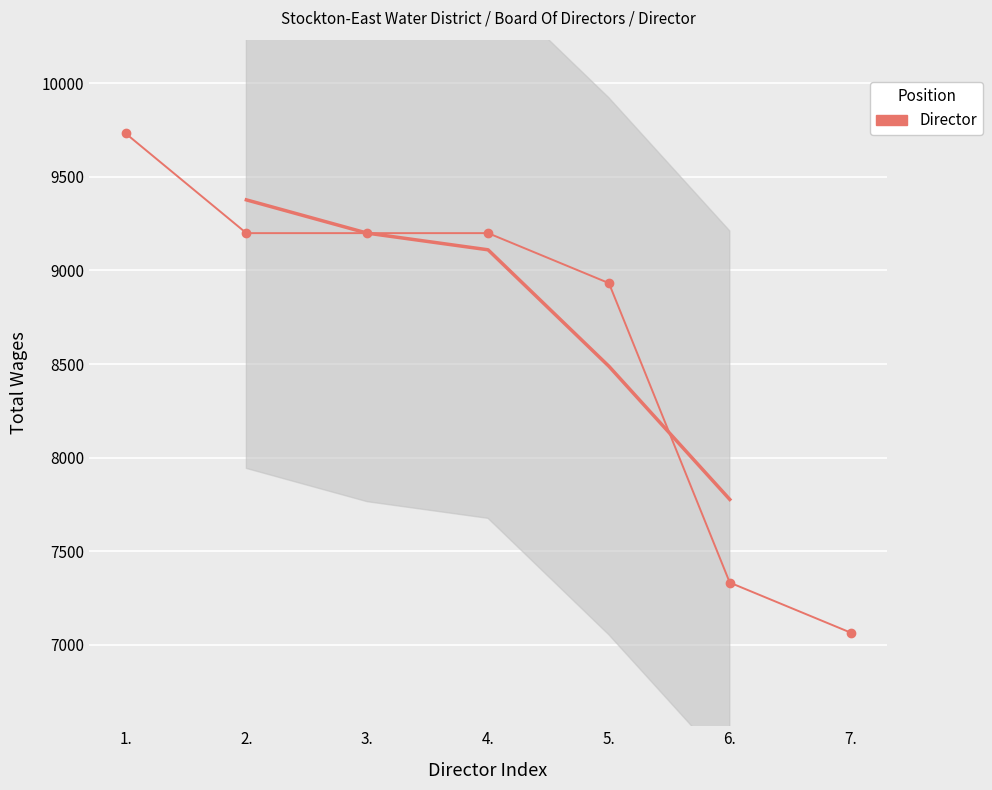

What is the greatest value displayed?

9732